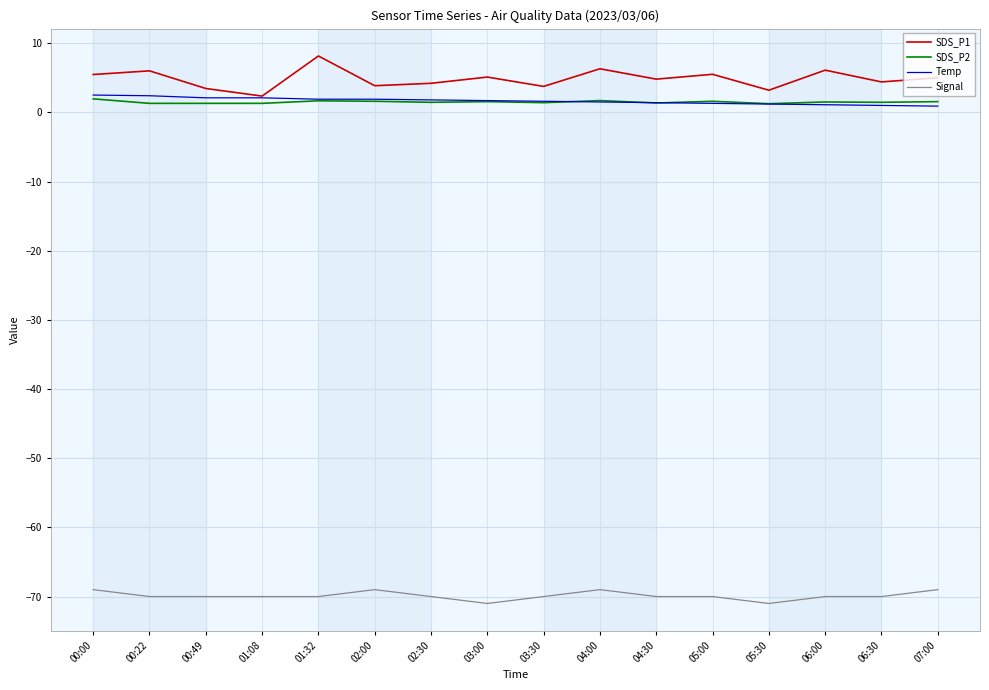

Which series has the widest spread of values?

SDS_P1